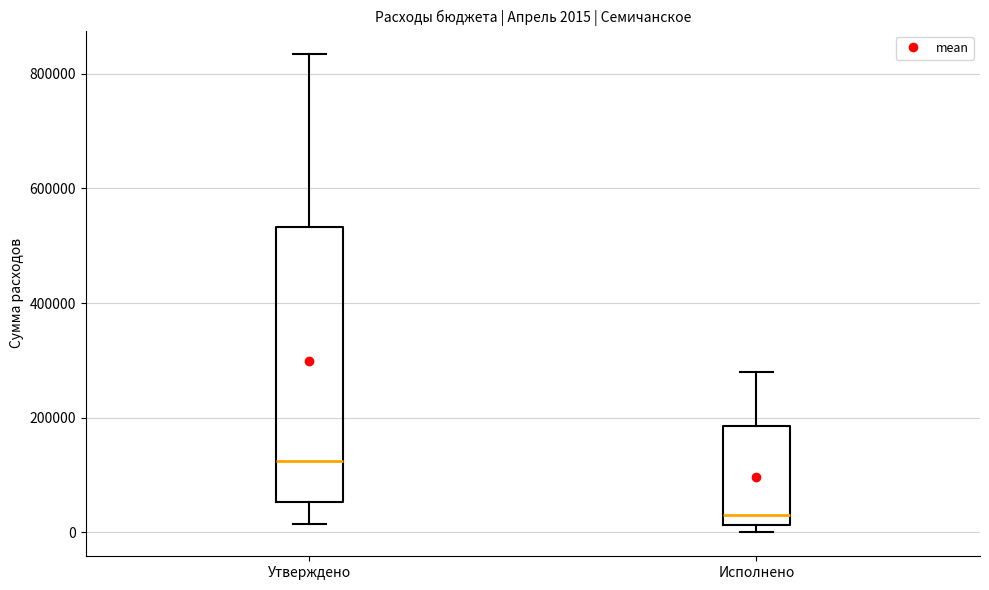

Comparing the boxes themselves (not the whiskers), which one is the tallest?

Утверждено